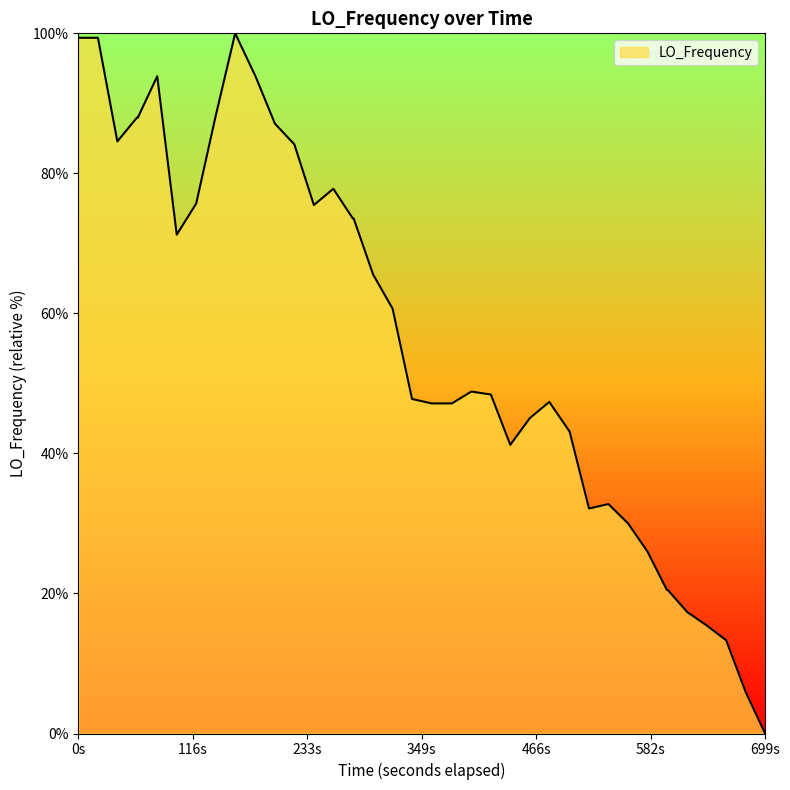

What is the difference between the maximum and minimum values?

100.0